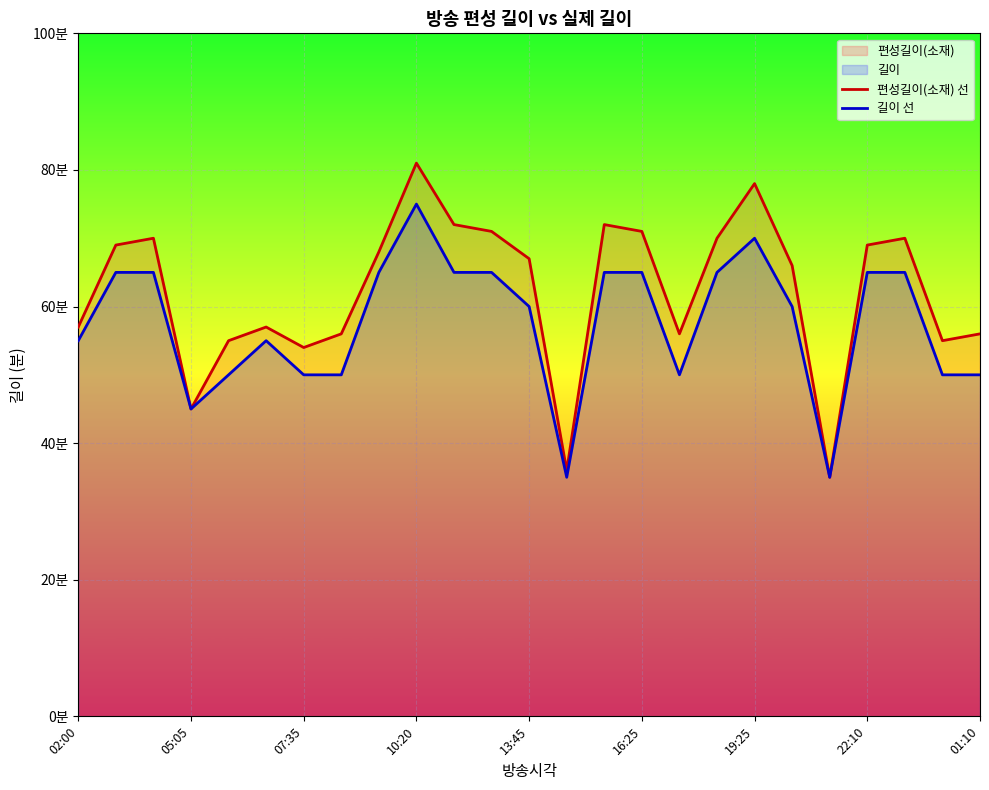

What is the approximate value of 길이 선 at 01:10, to the nearest 5?

50